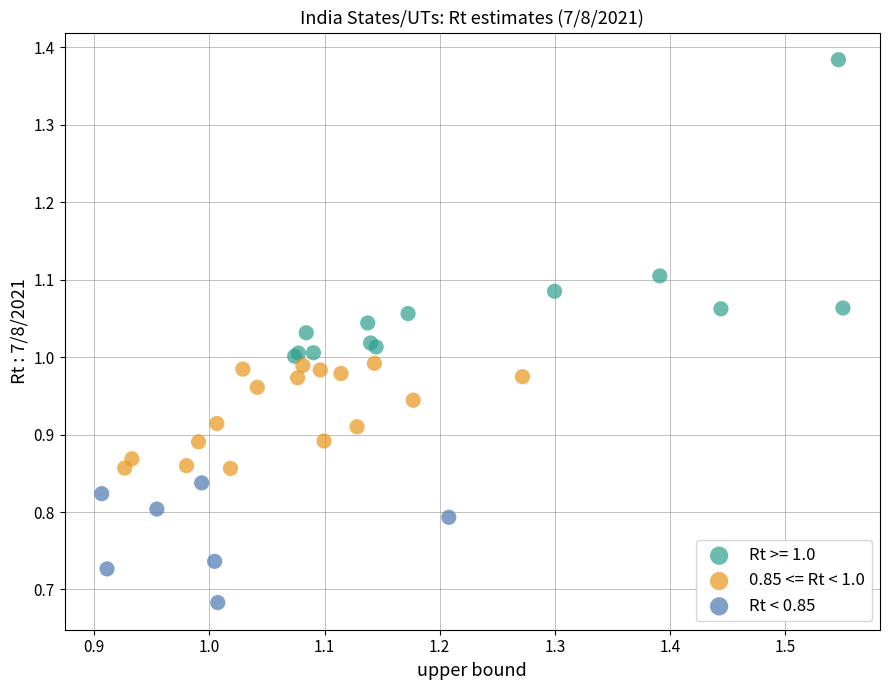

What are all the series names shown in the legend?

Rt >= 1.0, 0.85 <= Rt < 1.0, Rt < 0.85